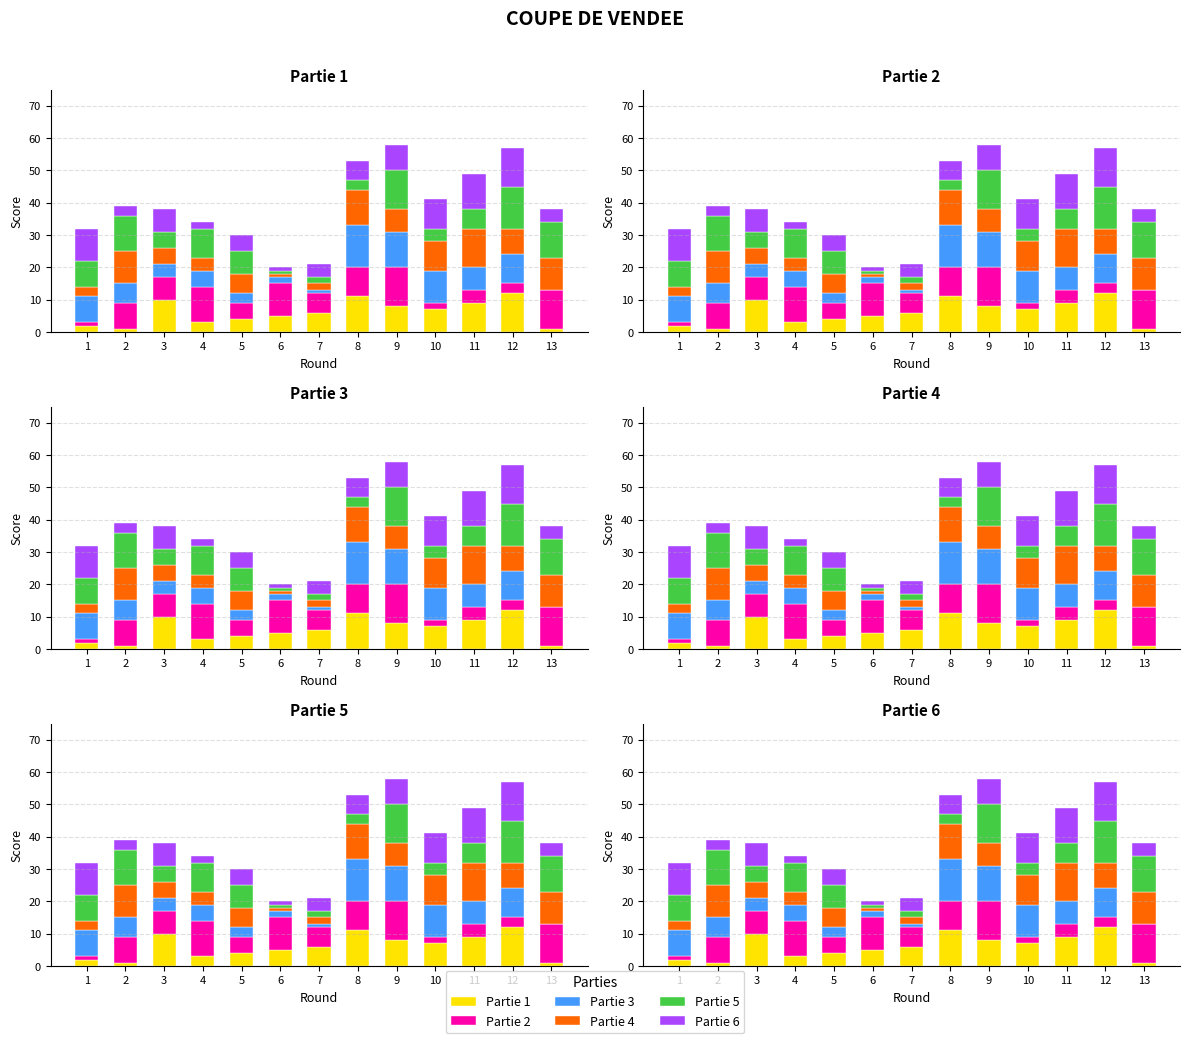

List the series in order of their peak value, lowest first.

Partie 1, Partie 2, Partie 4, Partie 6, Partie 3, Partie 5